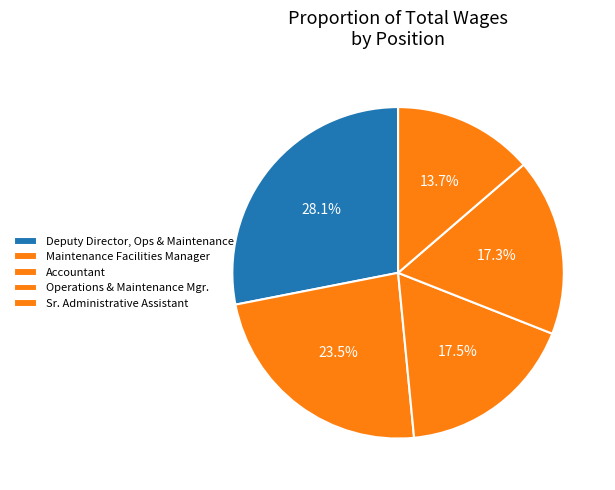

What is the change in value from Deputy Director, Ops & Maintenance to Sr. Administrative Assistant?

-55620